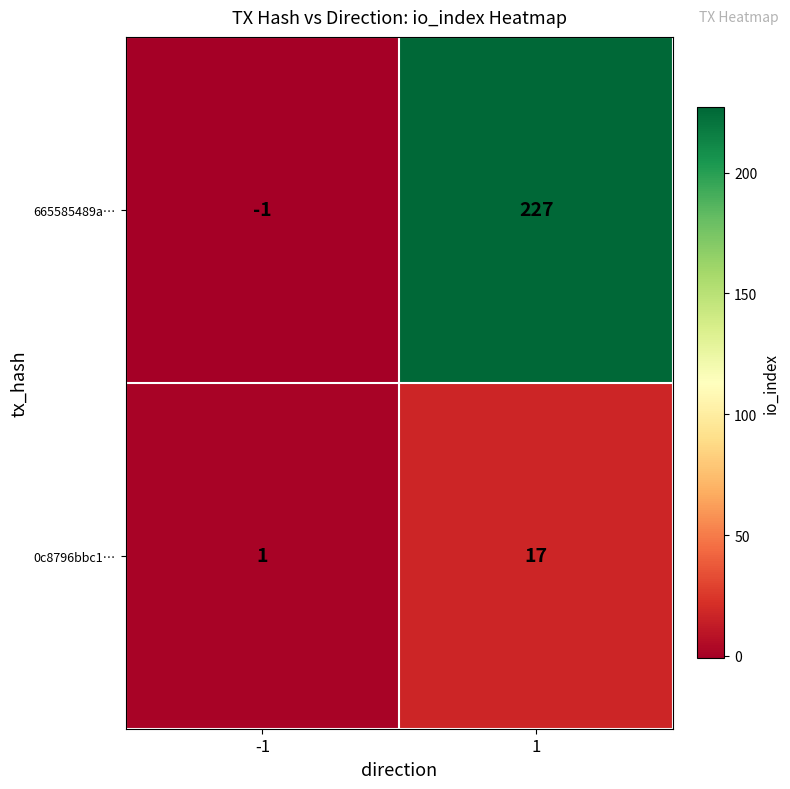

What is the maximum value for 0c8796bbc1…?

17